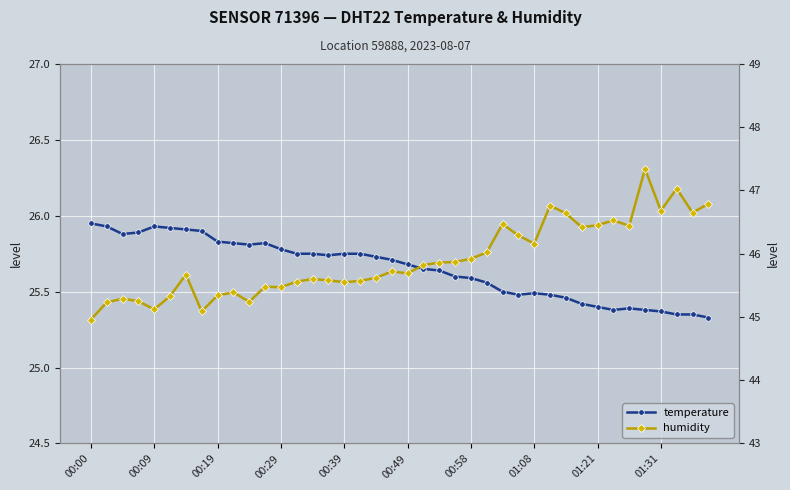

What are all the series names shown in the legend?

temperature, humidity